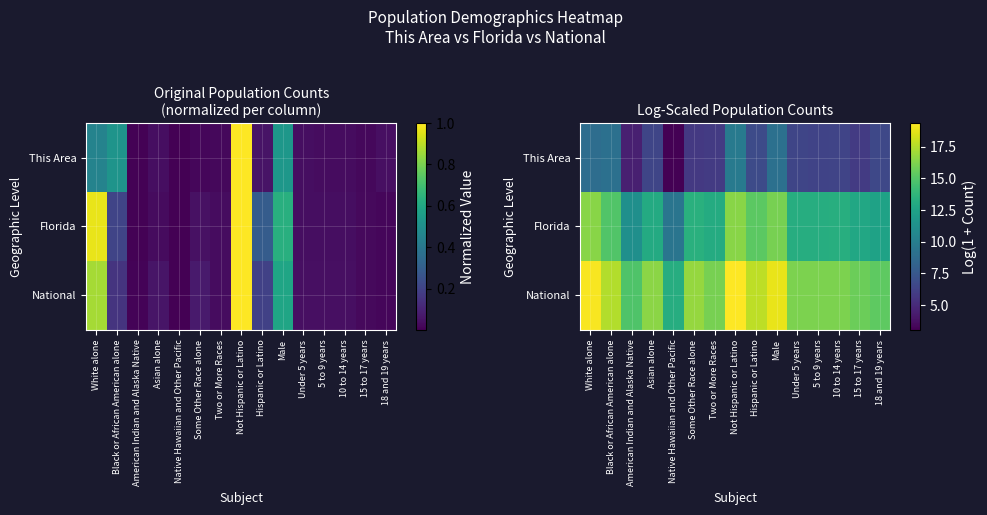

Is the value of National at Under 5 years greater than the value of This Area at Under 5 years?

Yes